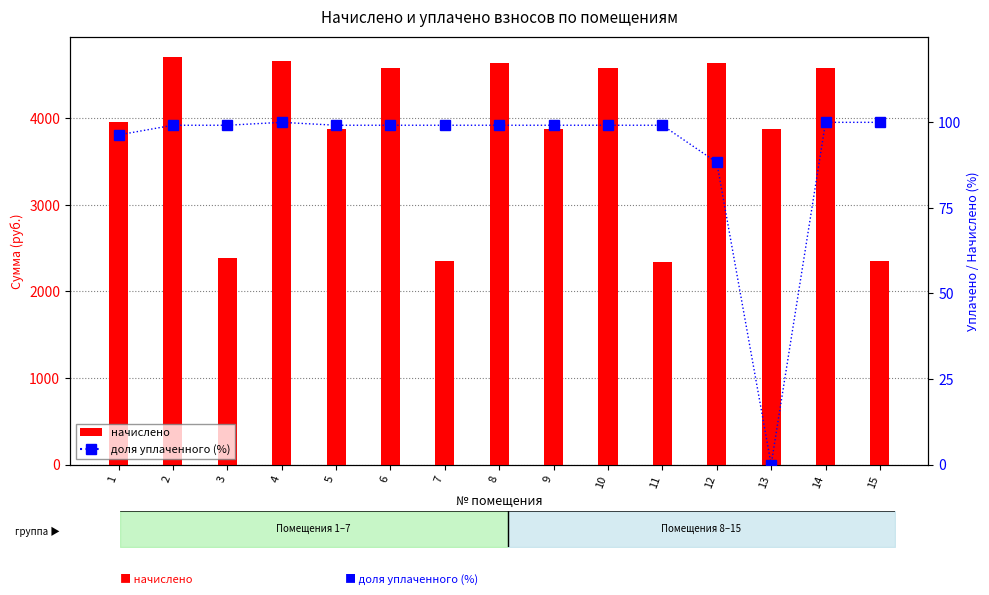

How many data points does each series have?

15